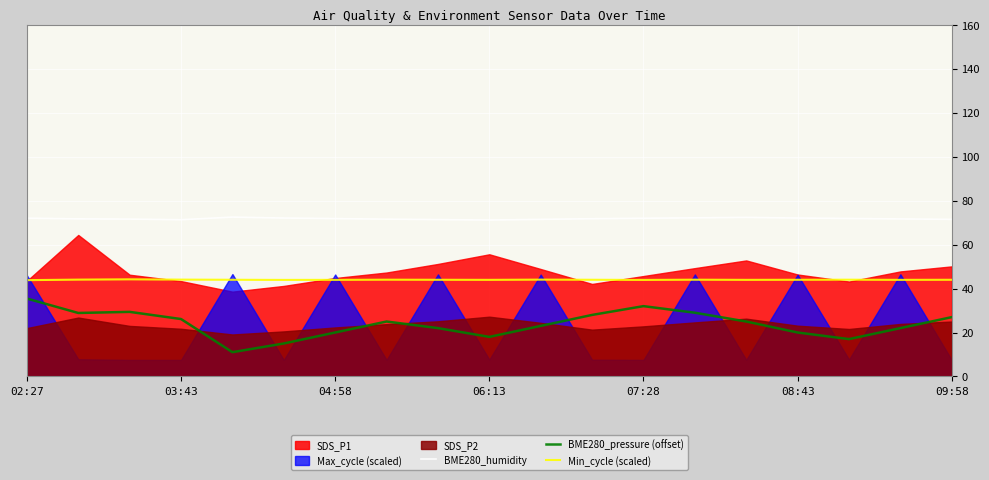

The value of Min_cycle (scaled) at 7 is 44.0. True or false?

True